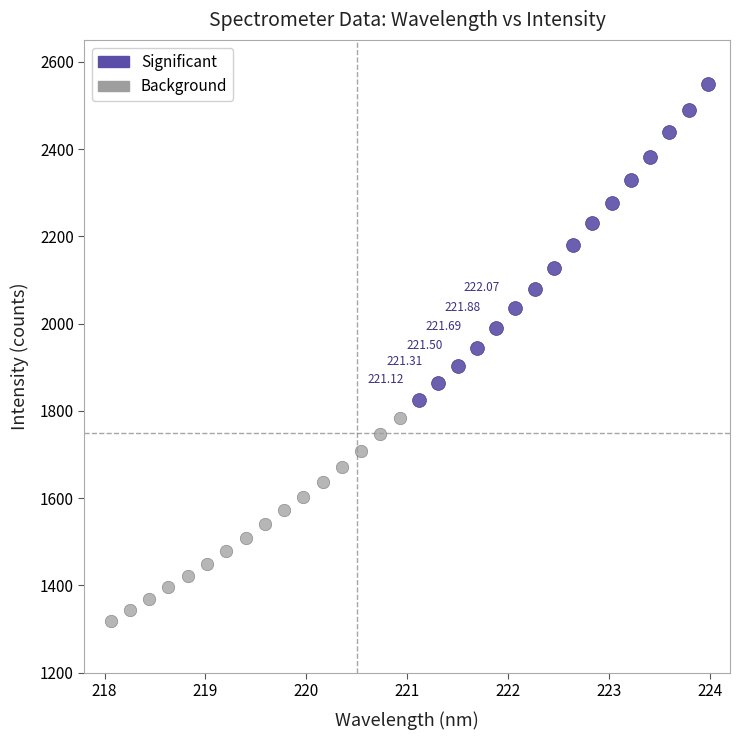

Which series has the widest spread of Y values?

Significant